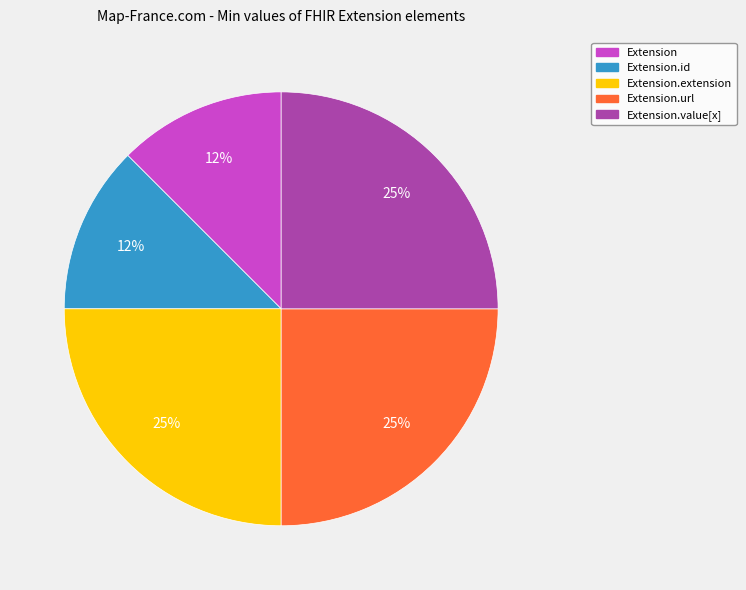

Is there a majority slice in this chart?

No